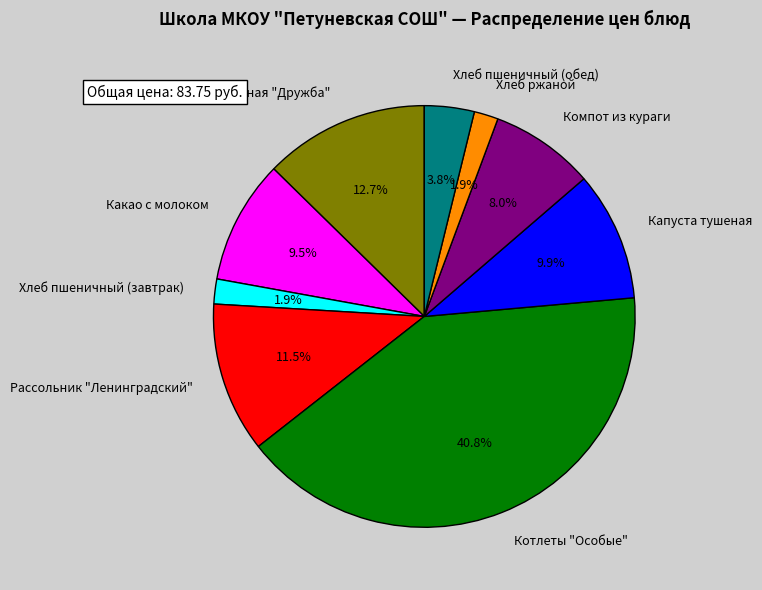

How much of the chart is everything except Котлеты "Особые"?

59.2%